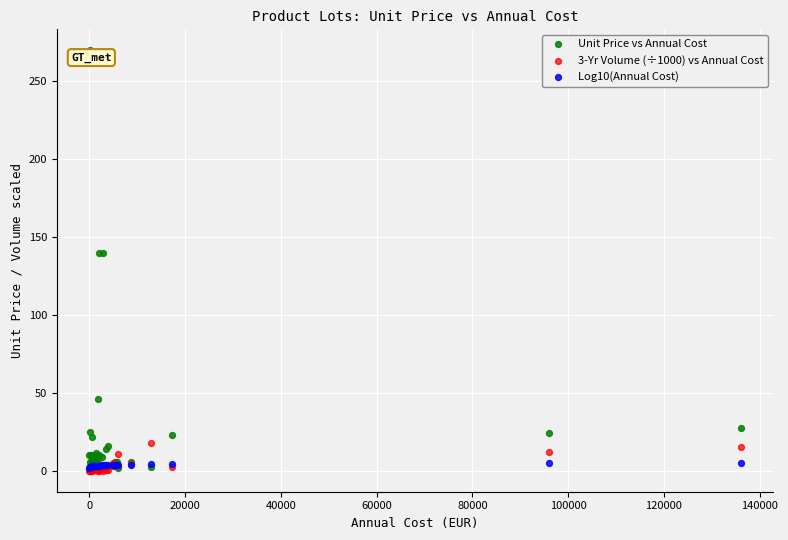

Which series contains the highest Y value?

Unit Price vs Annual Cost